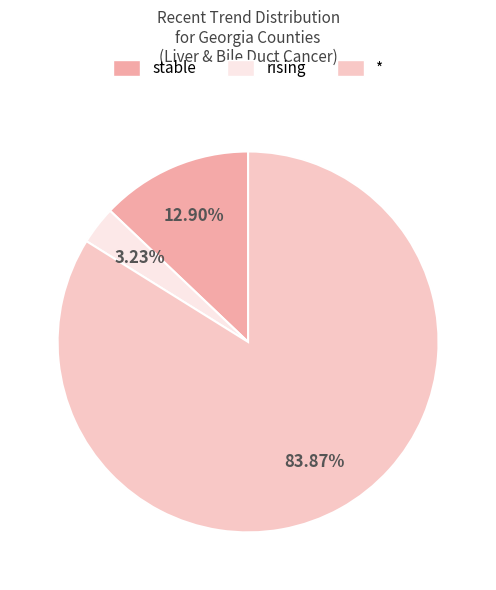

Rank the categories by value from highest to lowest.

*, stable, rising